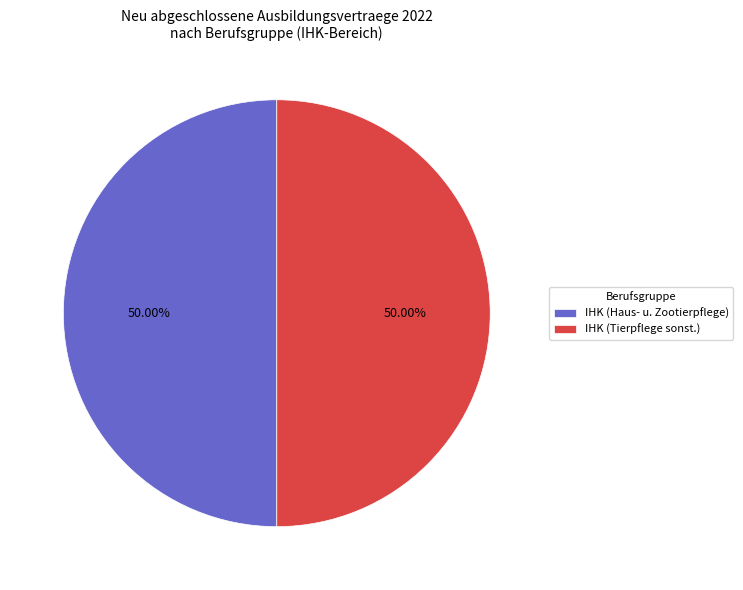

Approximately how many times larger is the value at IHK (Tierpflege sonst.) compared to IHK (Haus- u. Zootierpflege)?

1.0